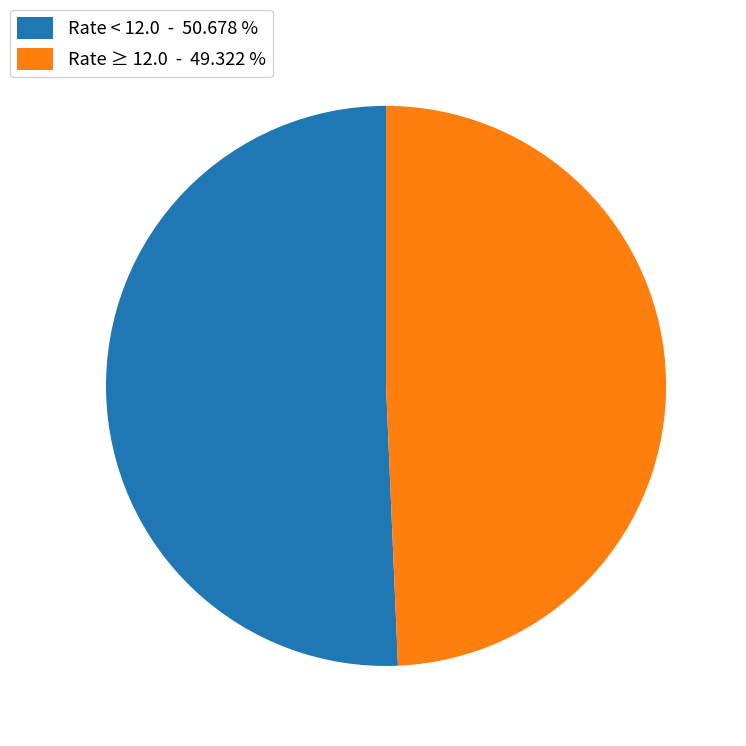

How many slices are in this pie chart?

2